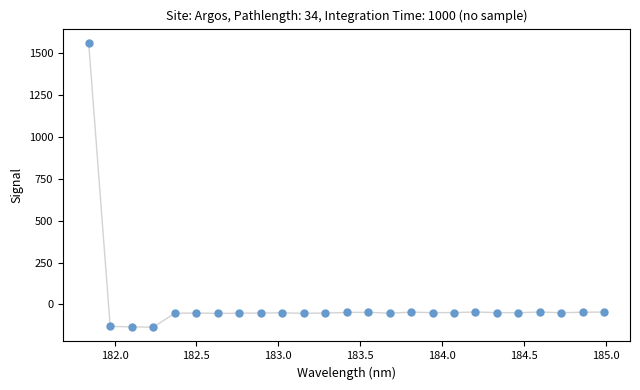

What is the range of X values (max minus min)?

3.1